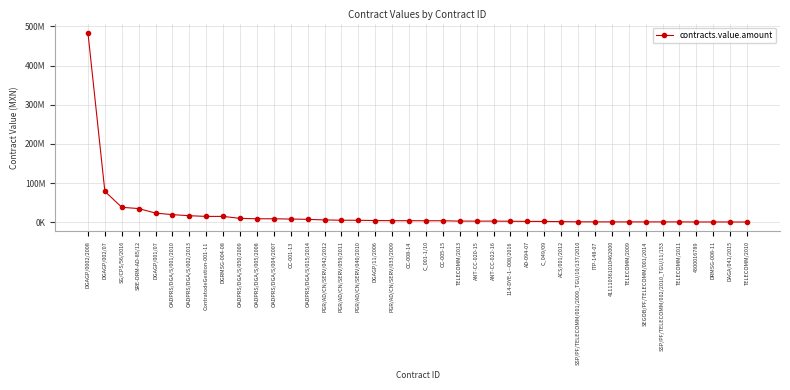

Where is the data nearest to the value 241843579?

DGAGP/002/07